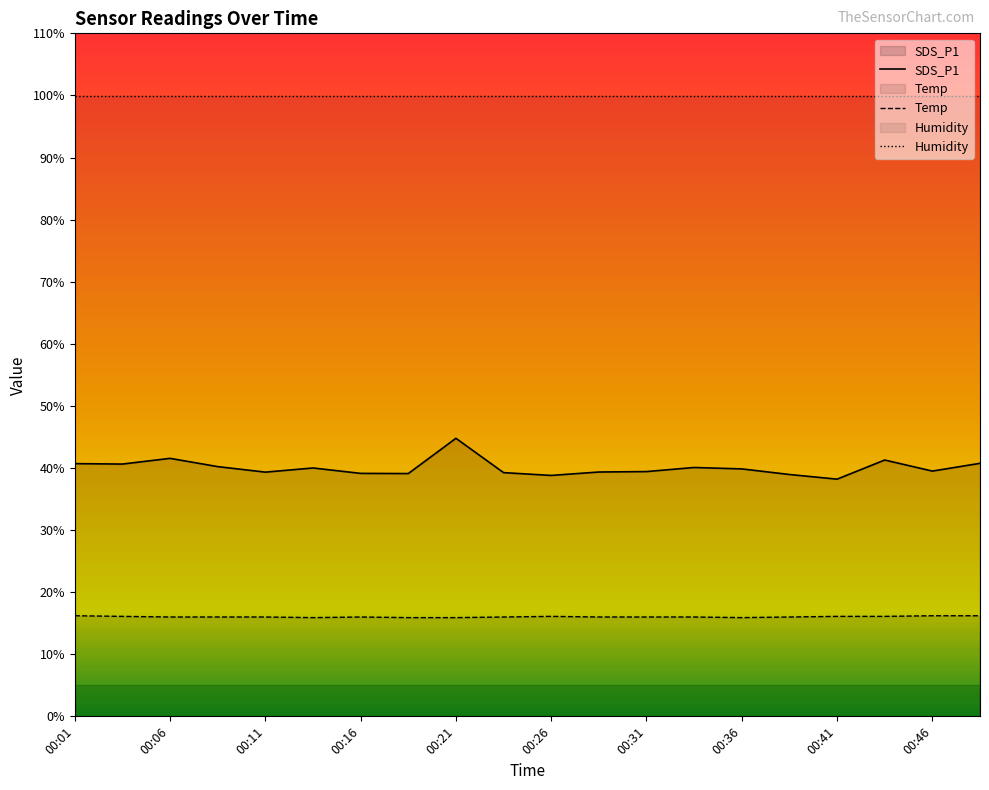

True or false: SDS_P1 and Temp intersect in this chart.

False